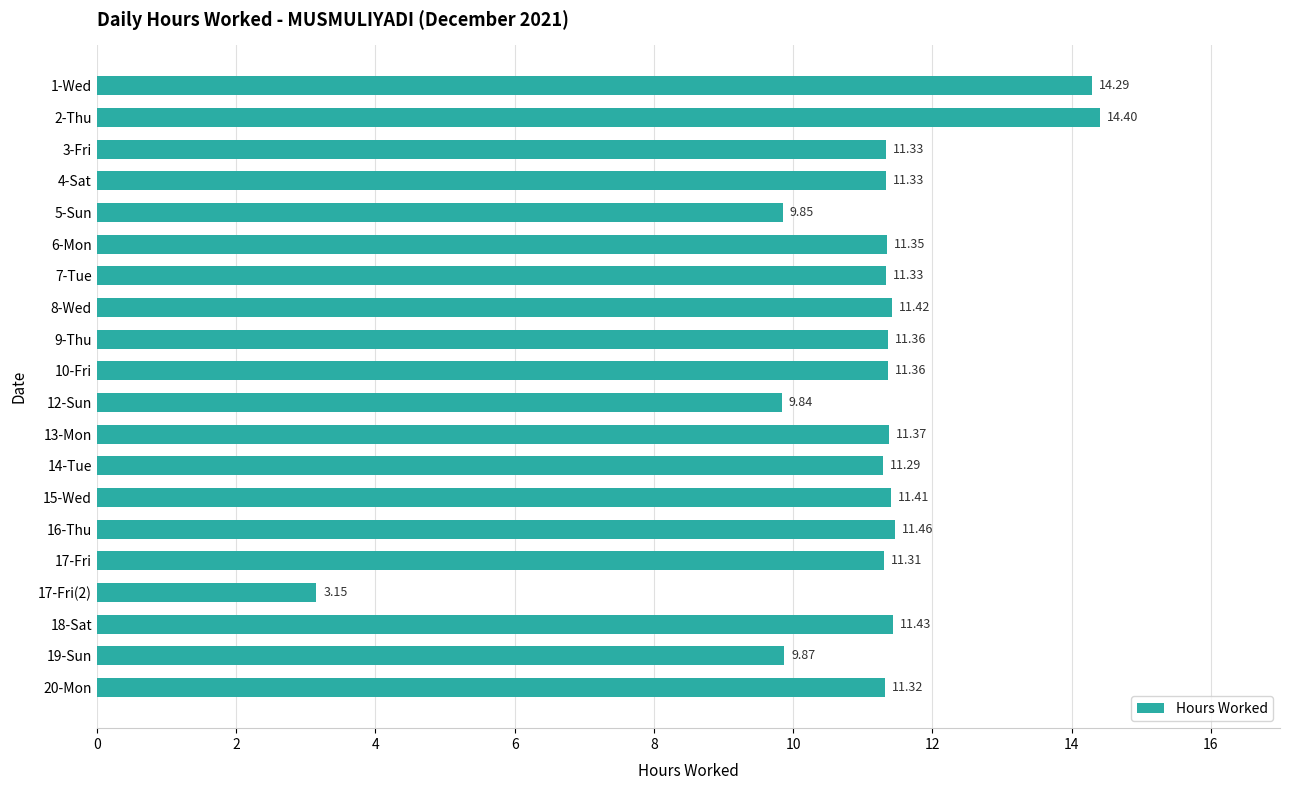

What is the difference between the maximum and second lowest values?

4.6